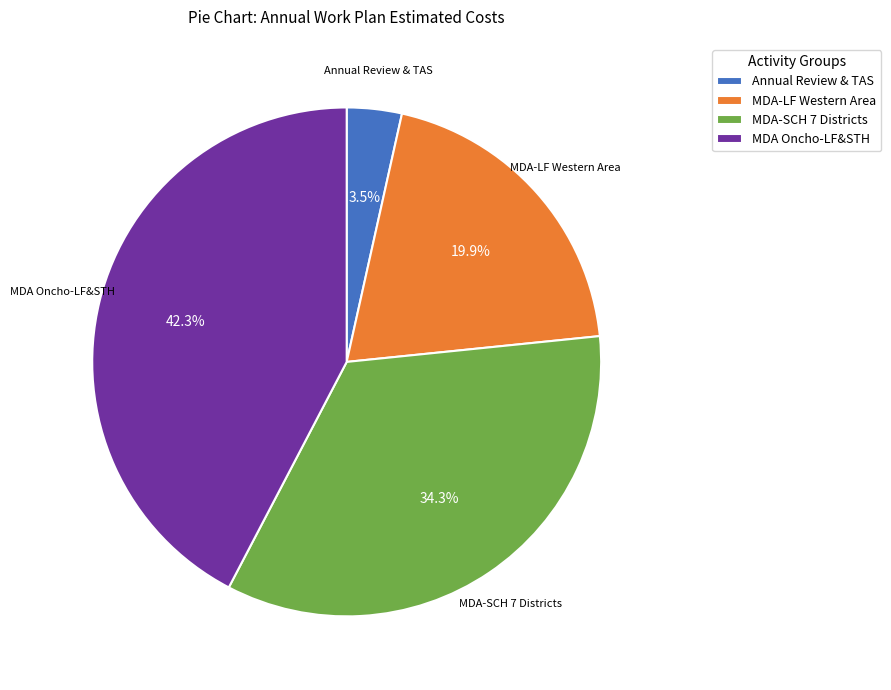

How many segments does this pie chart have?

4